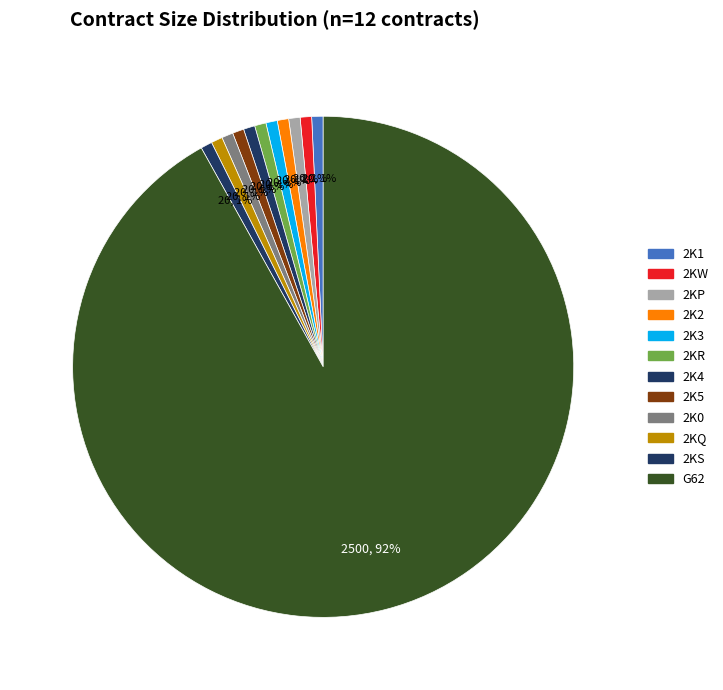

How many slices are in this pie chart?

12